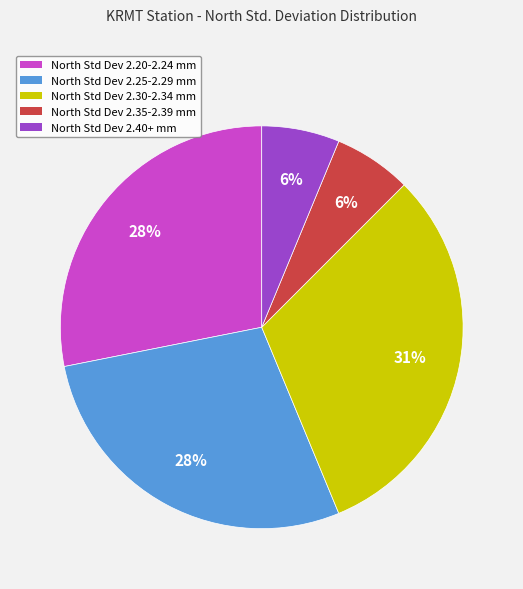

Is there any slice that represents more than half of the pie?

No